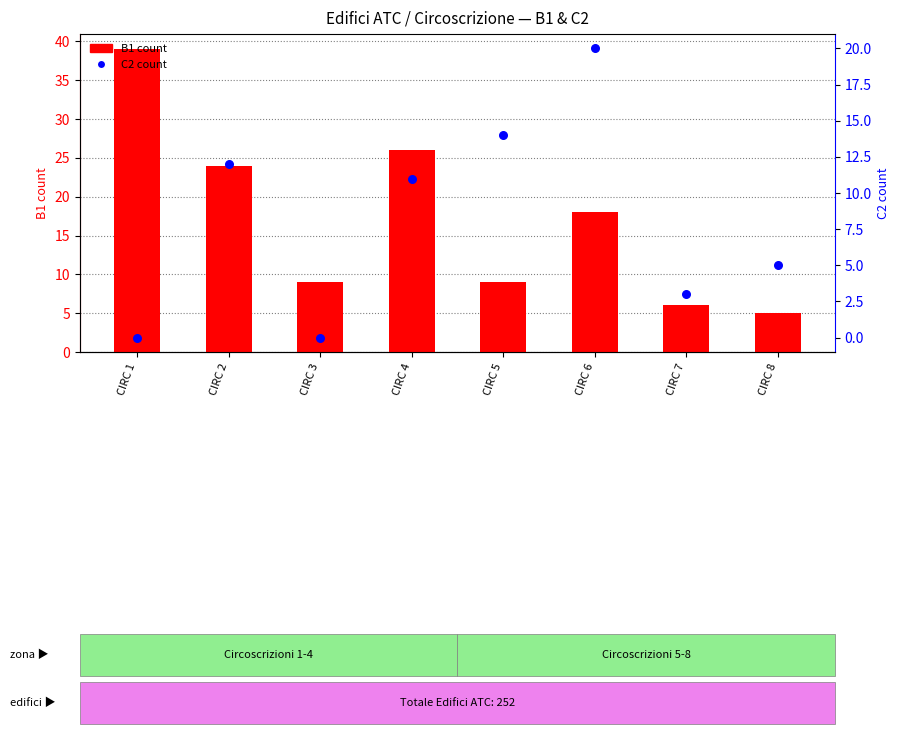

Which series reaches the maximum Y coordinate?

B1 count